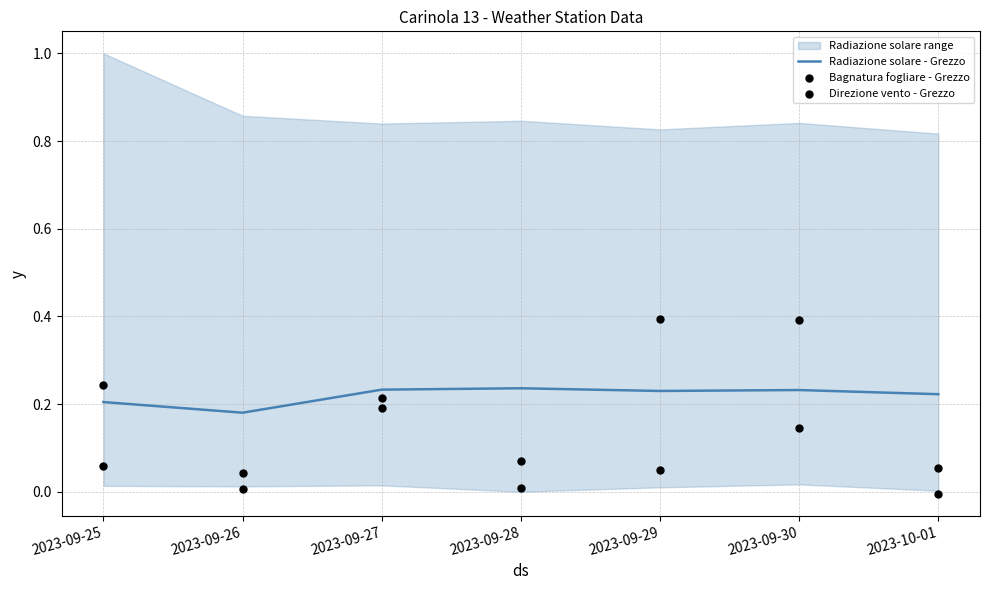

At which label is Radiazione solare - Grezzo closest to 0?

2023-09-26